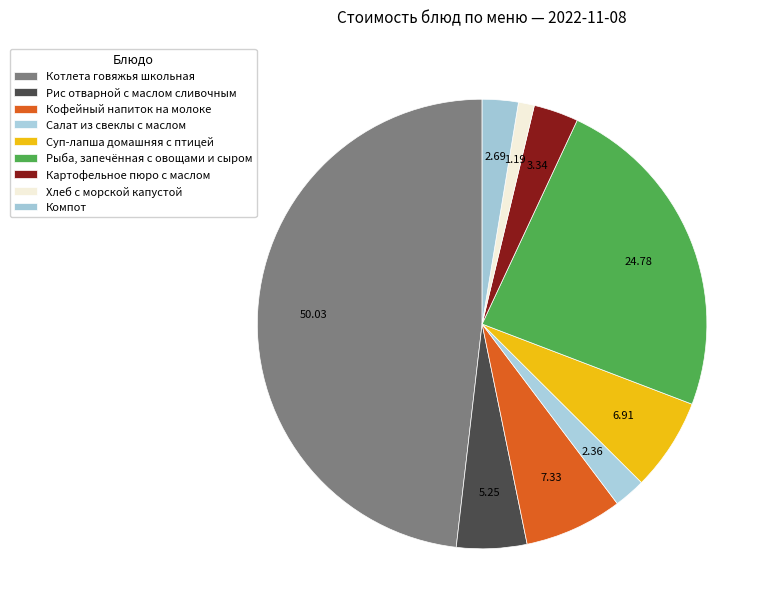

How many slices are in this pie chart?

9